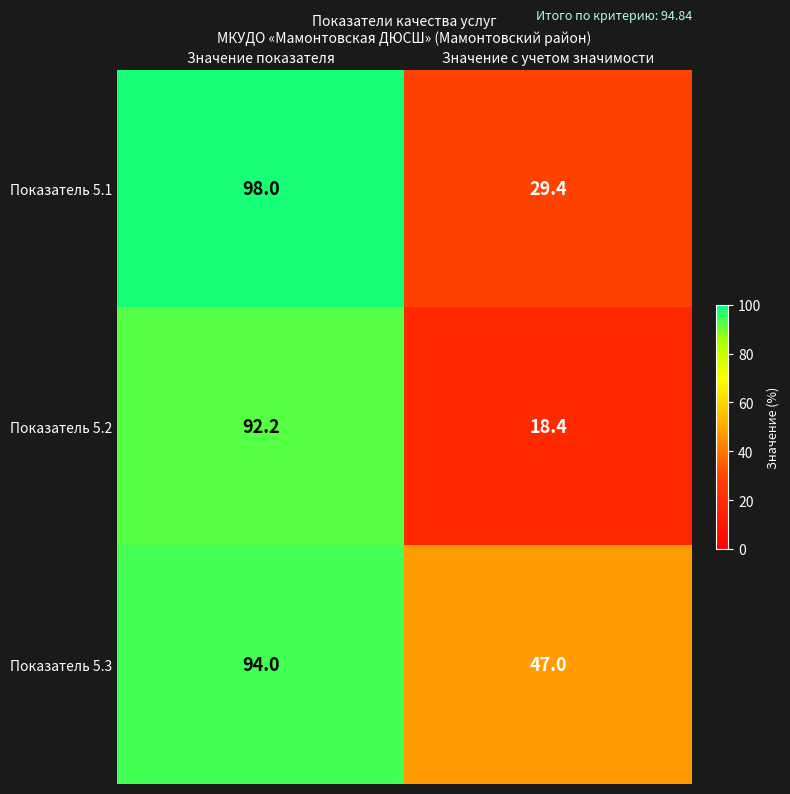

At which category is the sum across all series the highest?

Значение показателя